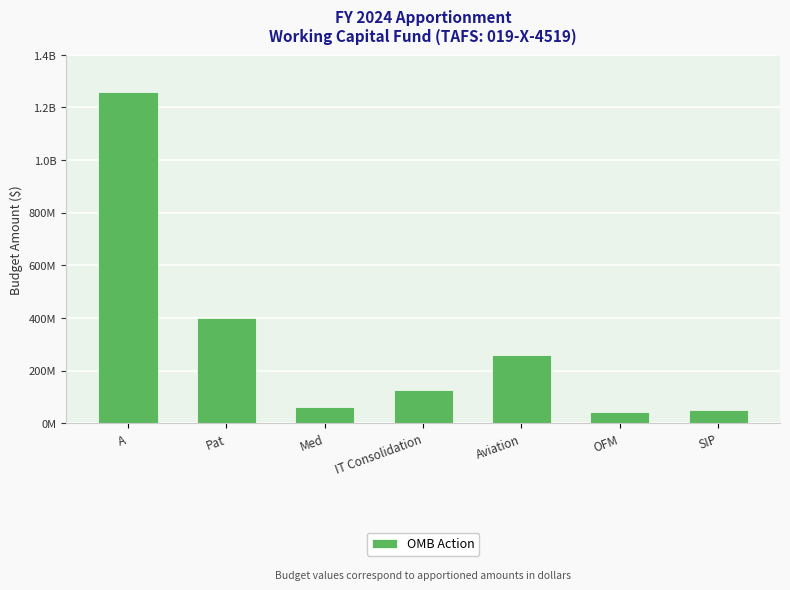

Are the bars grouped side by side (vs. stacked)?

No